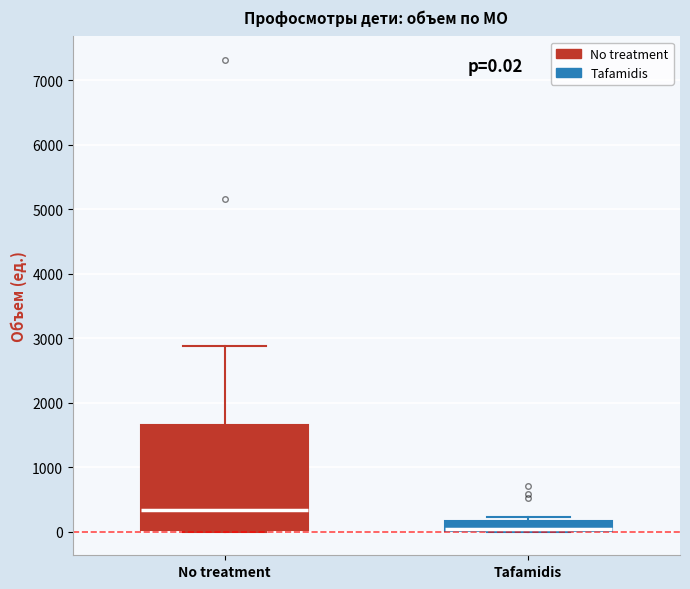

Which box is the tallest, from its lower edge to its upper edge?

No treatment